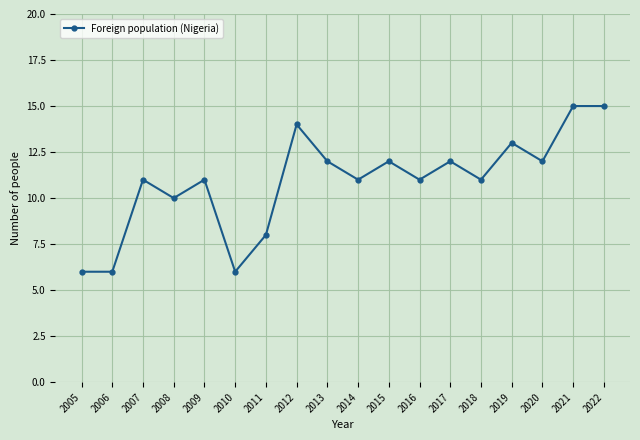

Read the value at 2020.

12